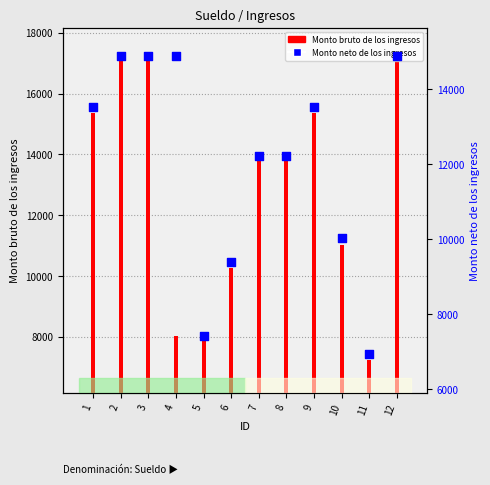

At how many categories does at least one series exceed 16574?

3